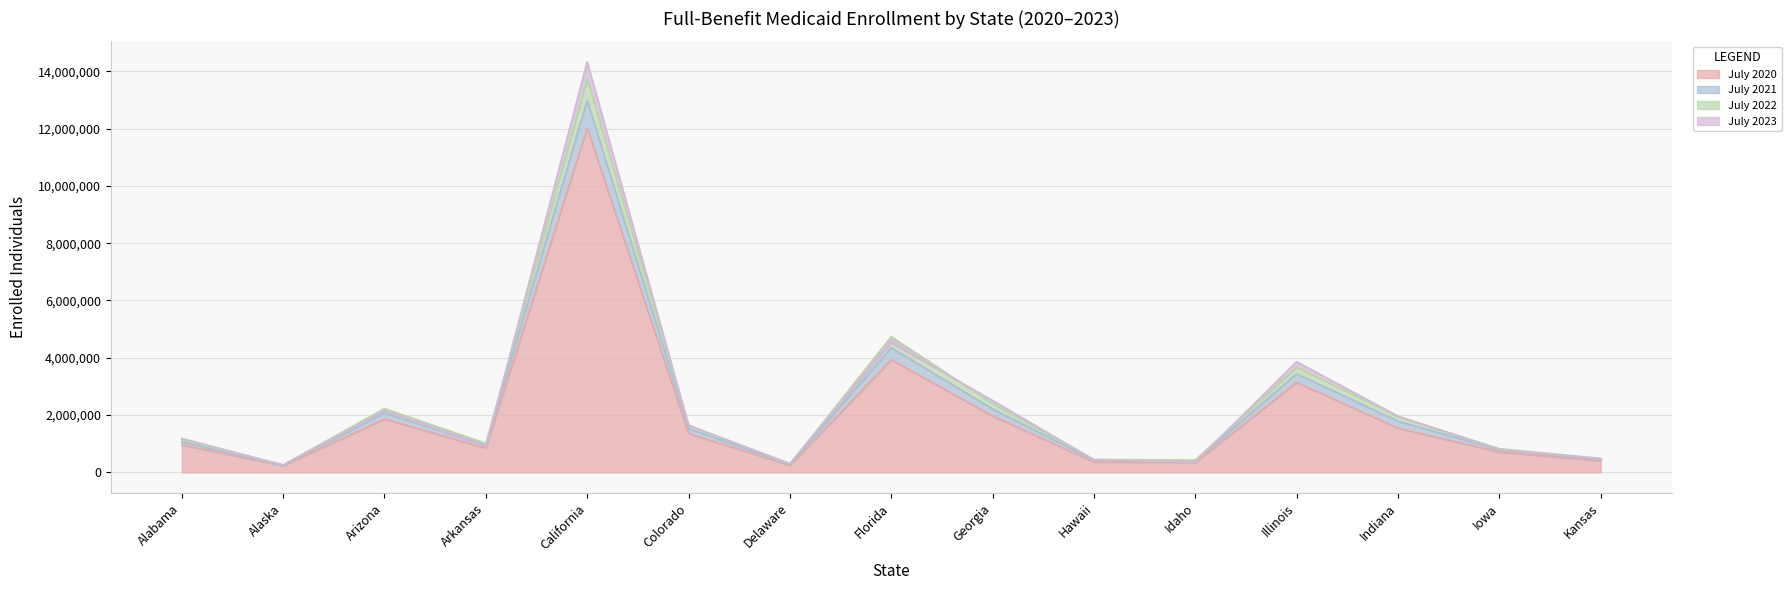

What is the label of the 12th point from the right?

Arkansas